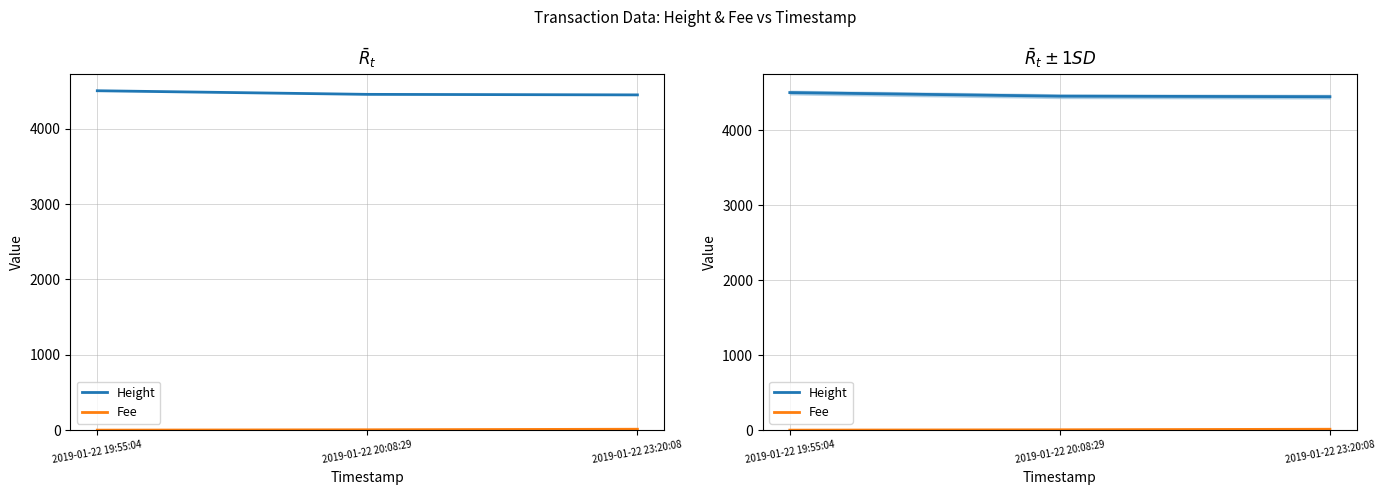

What are all the series names shown in the legend?

Height, Fee